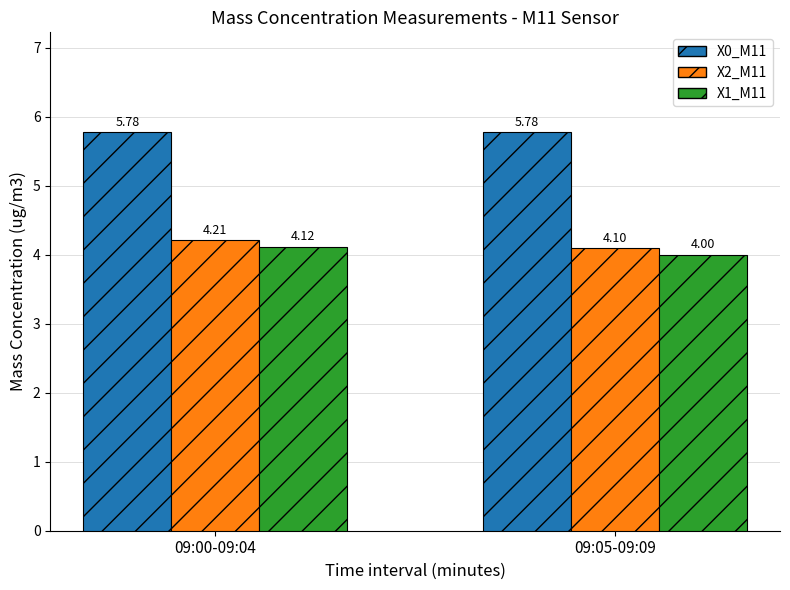

Which series has the largest total across all categories?

X0_M11